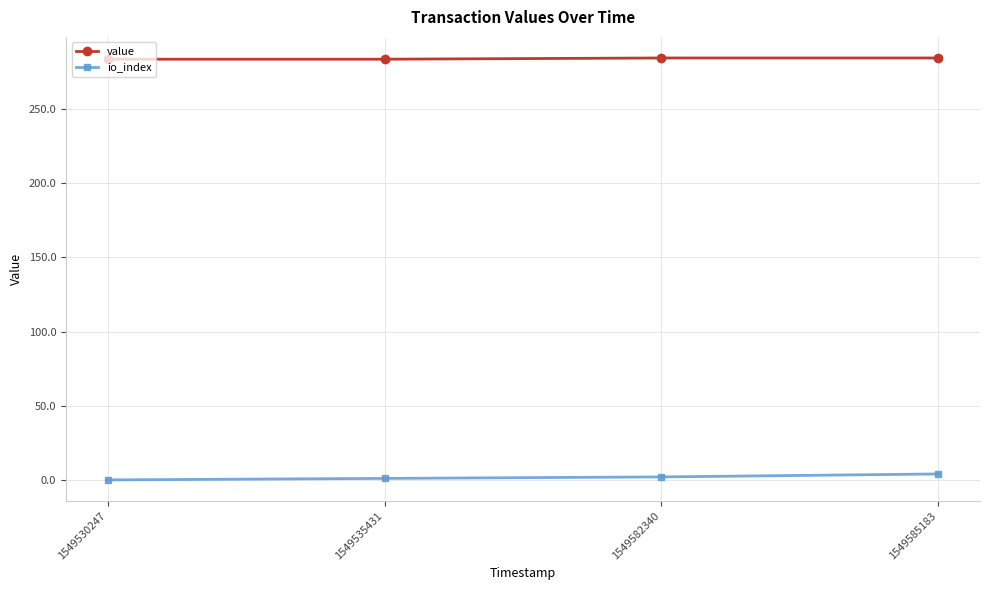

What is the sum of all io_index values?

7.0